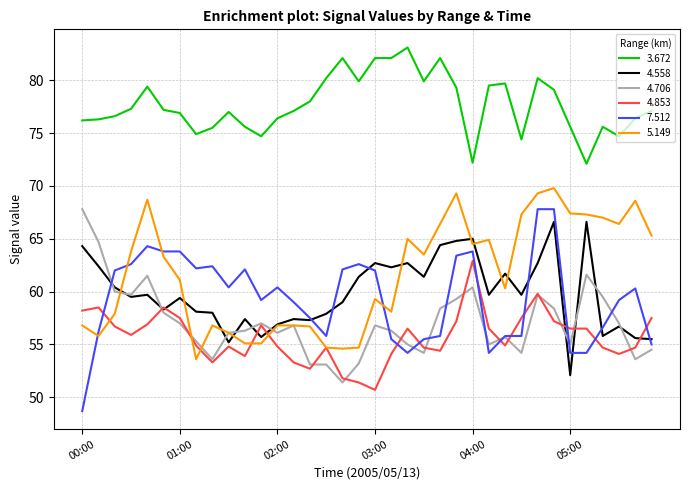

What is the highest value of the 4.706 series?

67.8